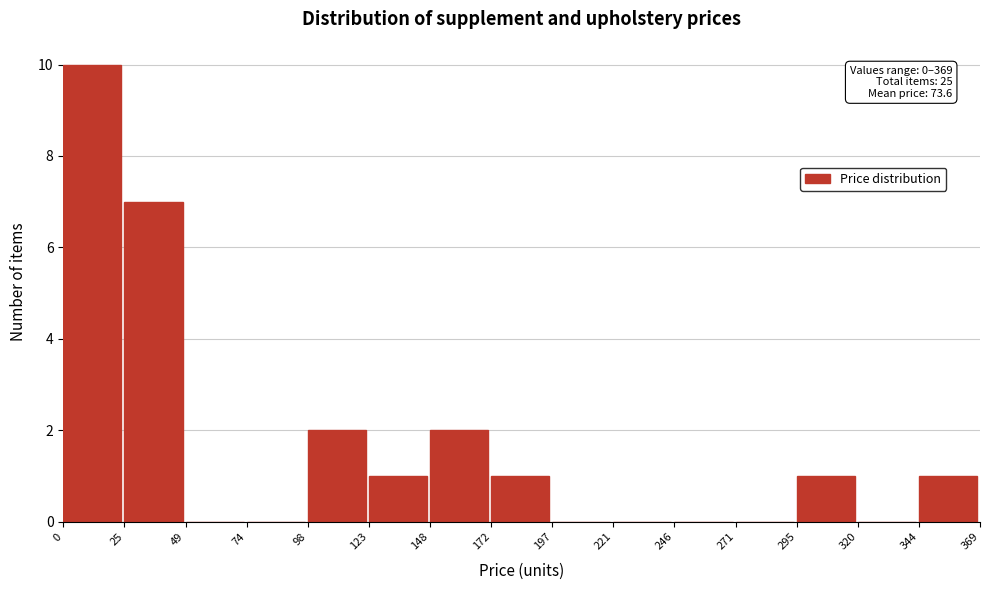

Which range on the x-axis has the tallest bar?

0 to 25